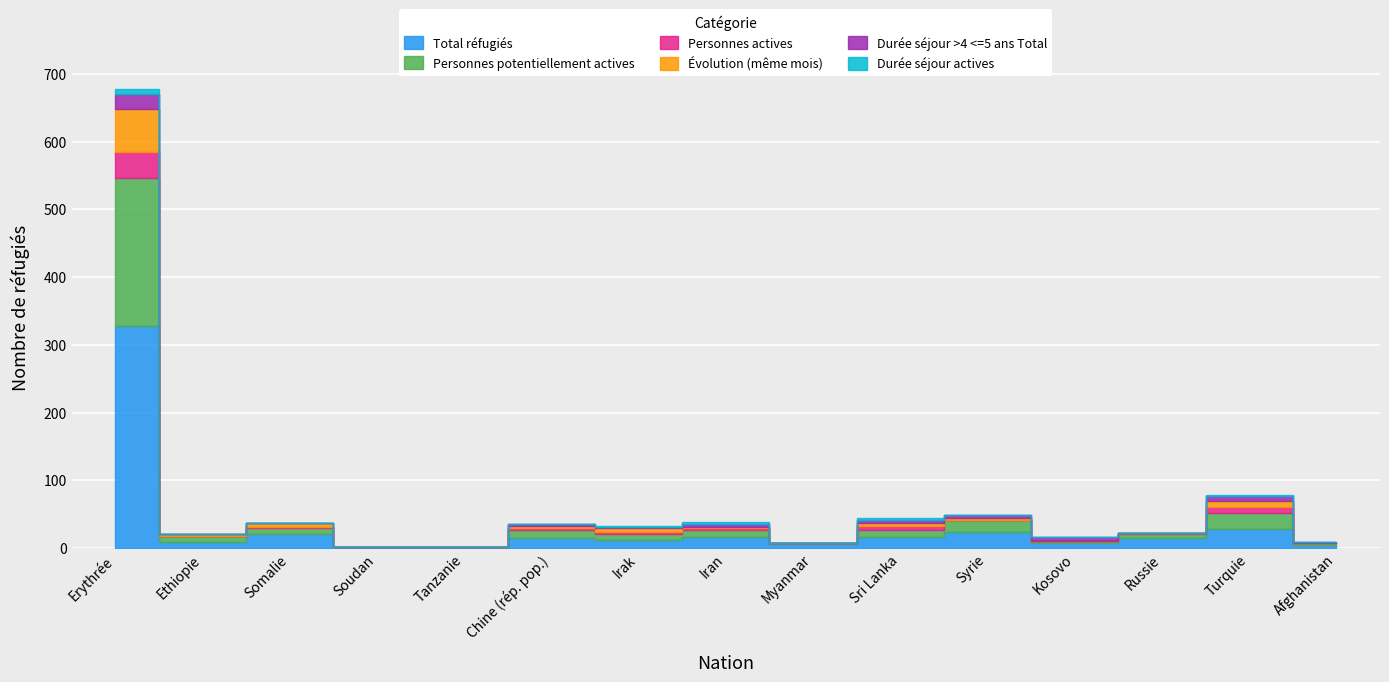

Which series has the largest range (max minus min)?

Total réfugiés